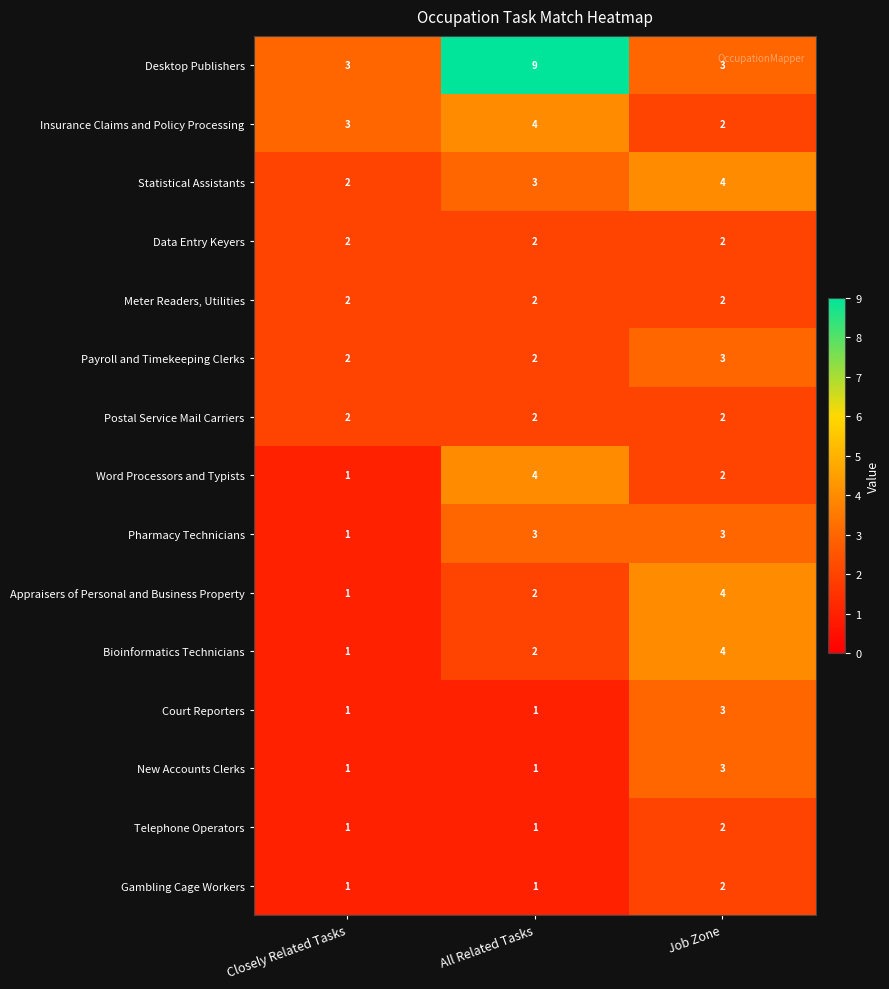

The value of Postal Service Mail Carriers at All Related Tasks is 1. True or false?

False